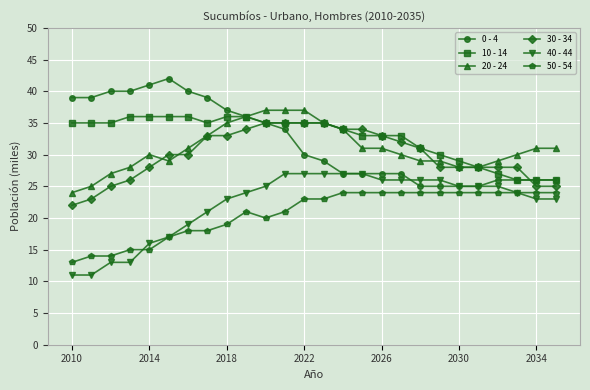

True or false: 50 - 54 and 10 - 14 cross at least once.

False